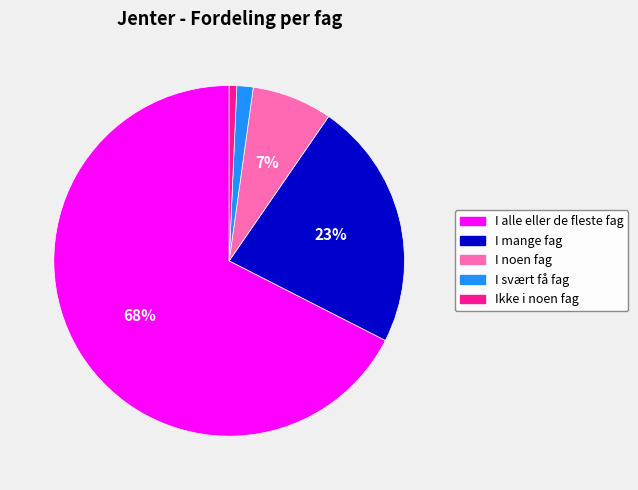

True or false: I mange fag accounts for 23% of the total.

True